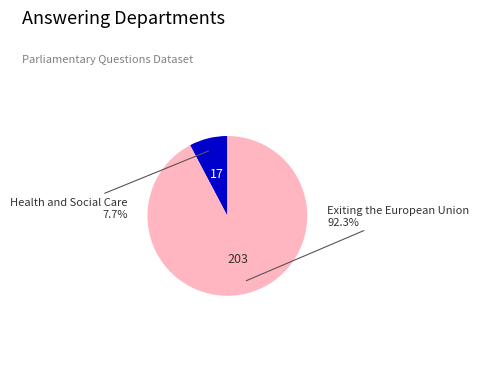

Is there a majority slice in this chart?

Yes